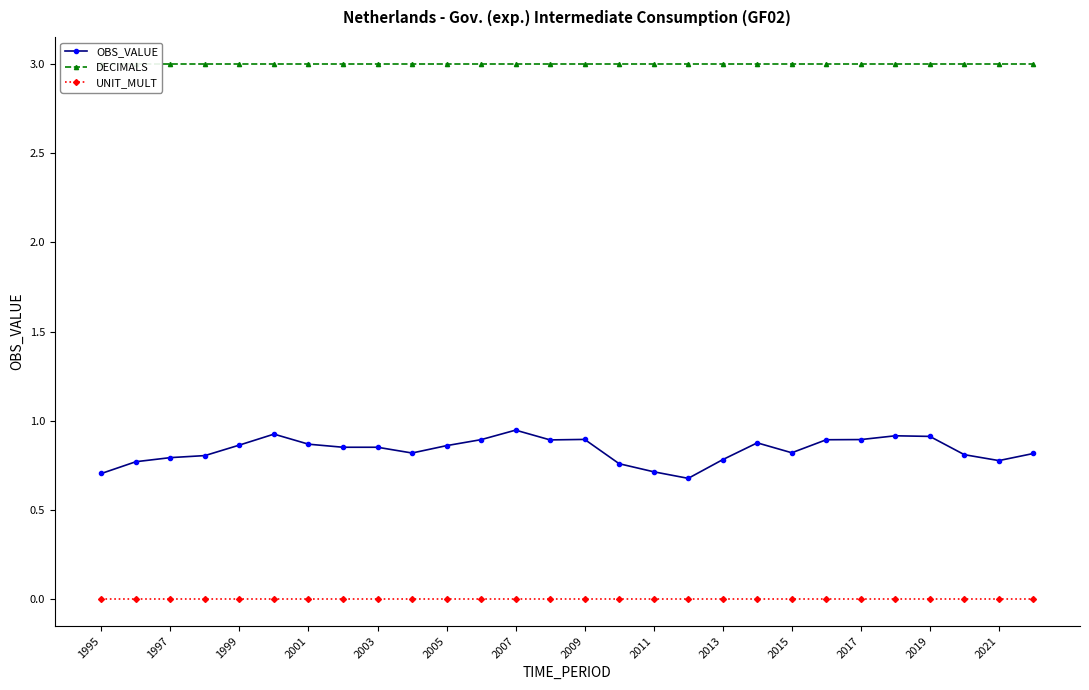

Does the chart display data point markers on the line(s)?

Yes